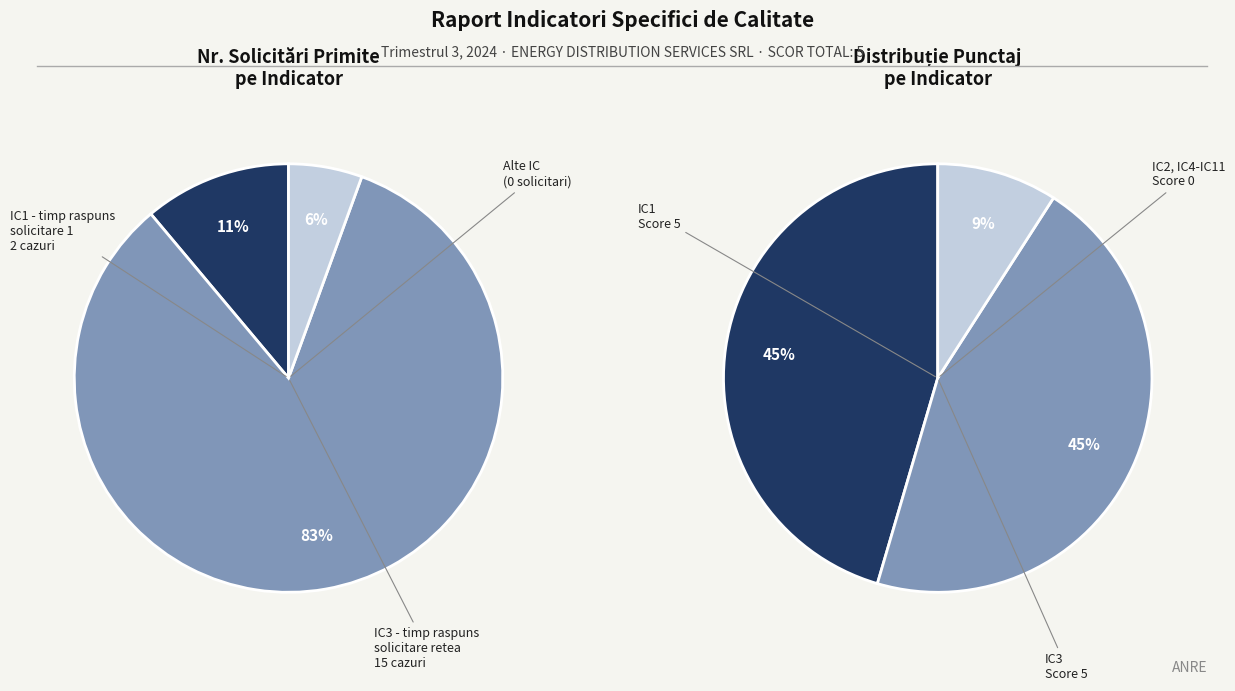

What is the change in value from IC1 to IC4?

-2